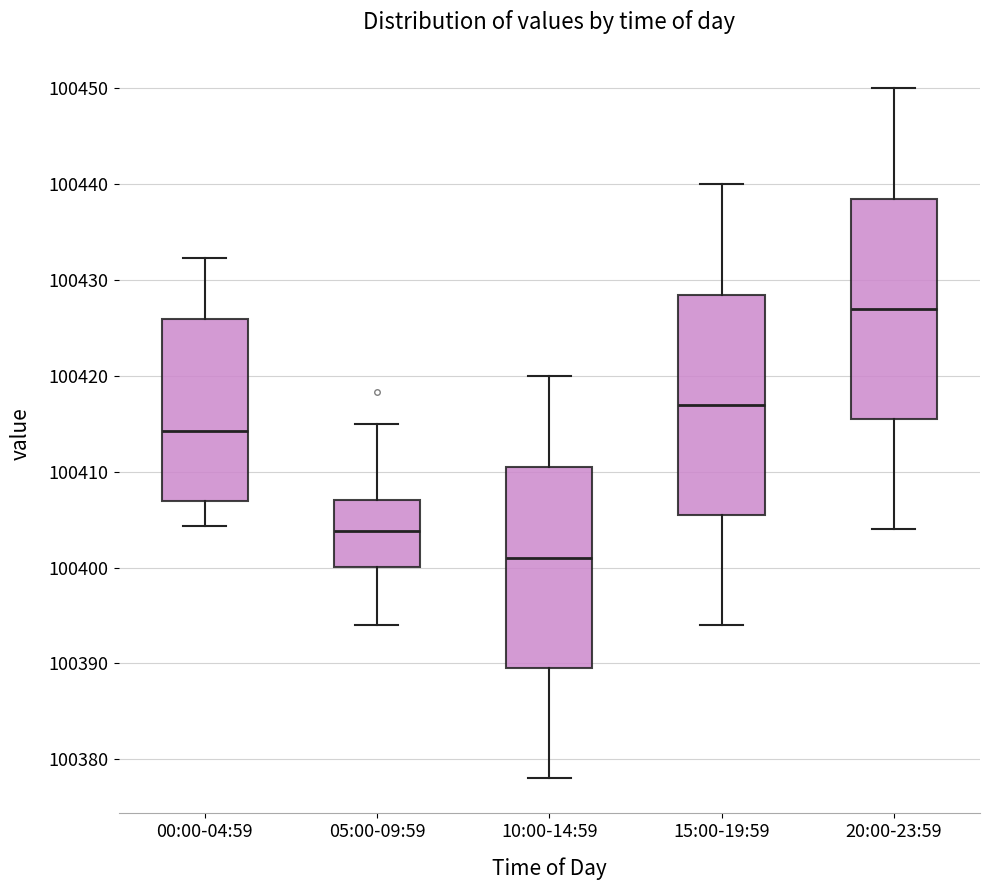

Reading left to right, read every box against the y-axis: the position of its median line, the range the box covers, and the ends of its whiskers. The values are not printed on the chart, so give them approximately, as read against the axis.

00:00-04:59: median 100414, box 100407 to 100426, whiskers 100404 to 100432
05:00-09:59: median 100404, box 100400 to 100407, whiskers 100394 to 100415
10:00-14:59: median 100401, box 100390 to 100411, whiskers 100378 to 100420
15:00-19:59: median 100417, box 100406 to 100429, whiskers 100394 to 100440
20:00-23:59: median 100427, box 100416 to 100439, whiskers 100404 to 100450